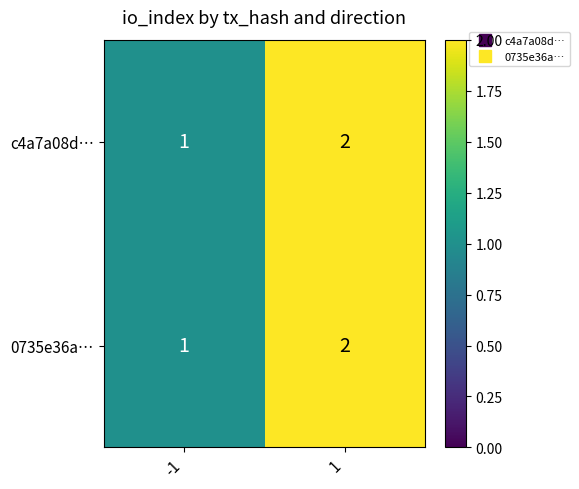

What is the smallest value displayed?

1